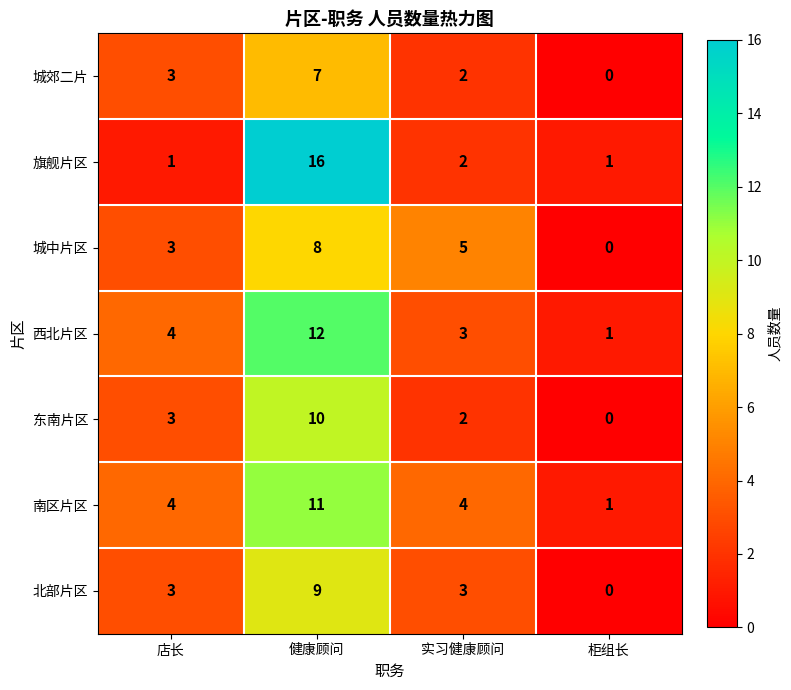

At which category does the chart reach its minimum across all series?

柜组长